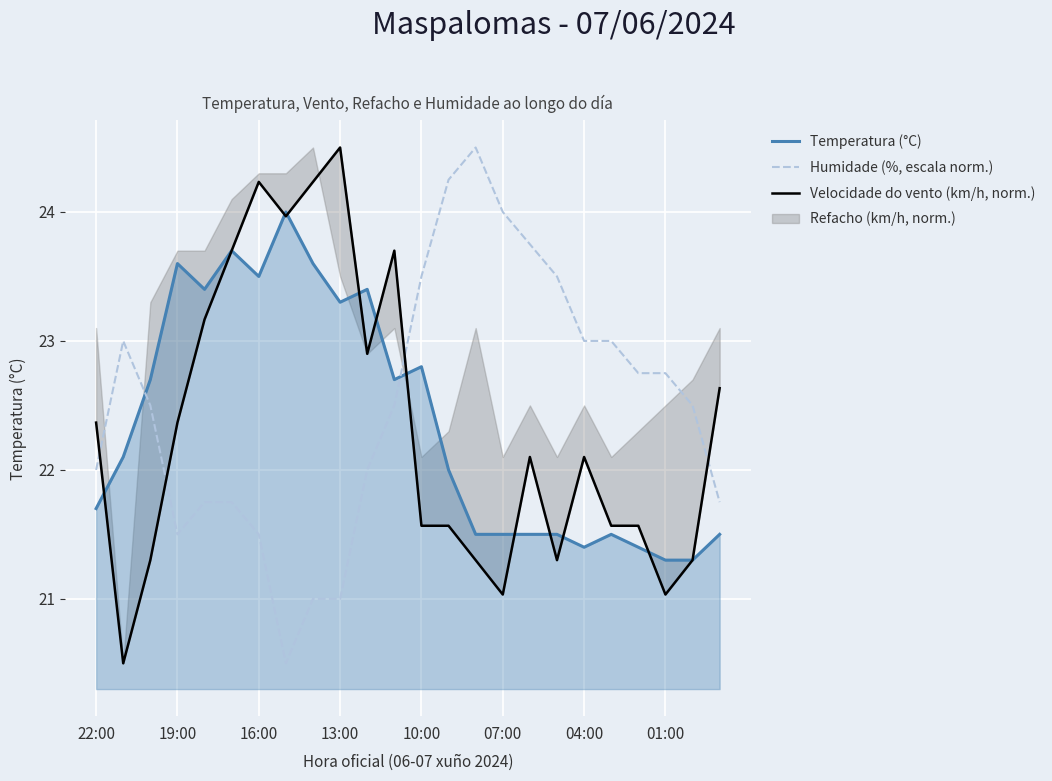

The value of Humidade (%, escala norm.) at 10:00 is 23.5. True or false?

True